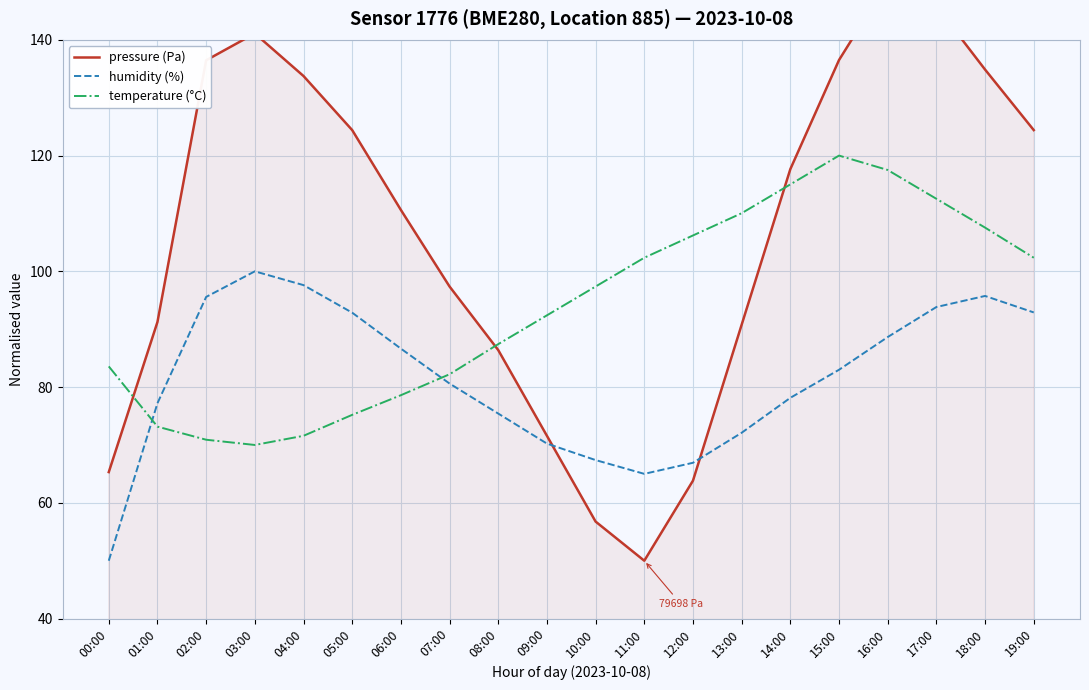

Which series has the widest spread of values?

pressure (Pa)